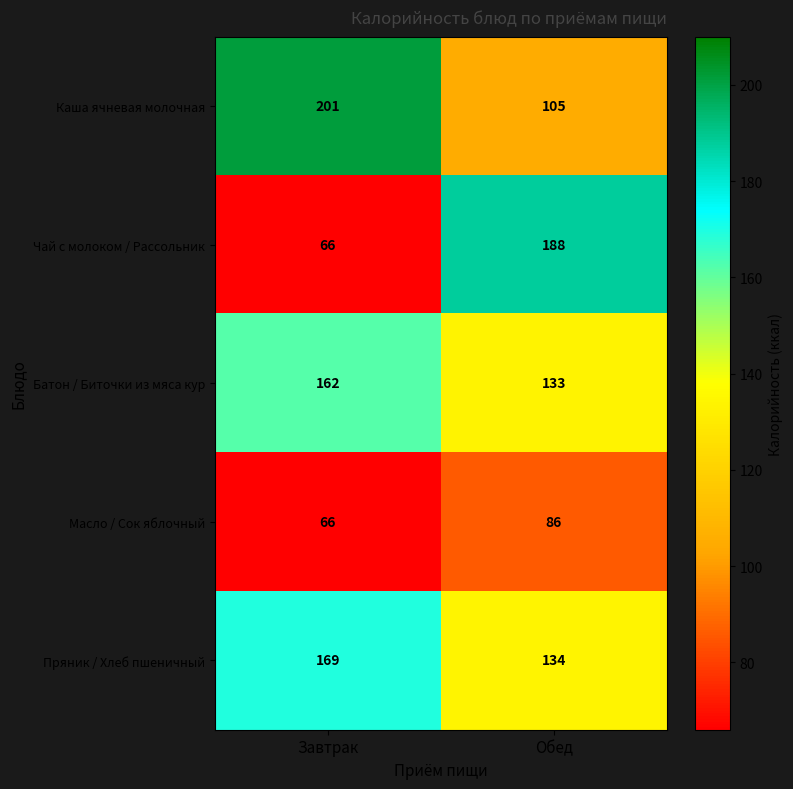

The Масло / Сок яблочный series shows 22 at Обед. True or false?

False